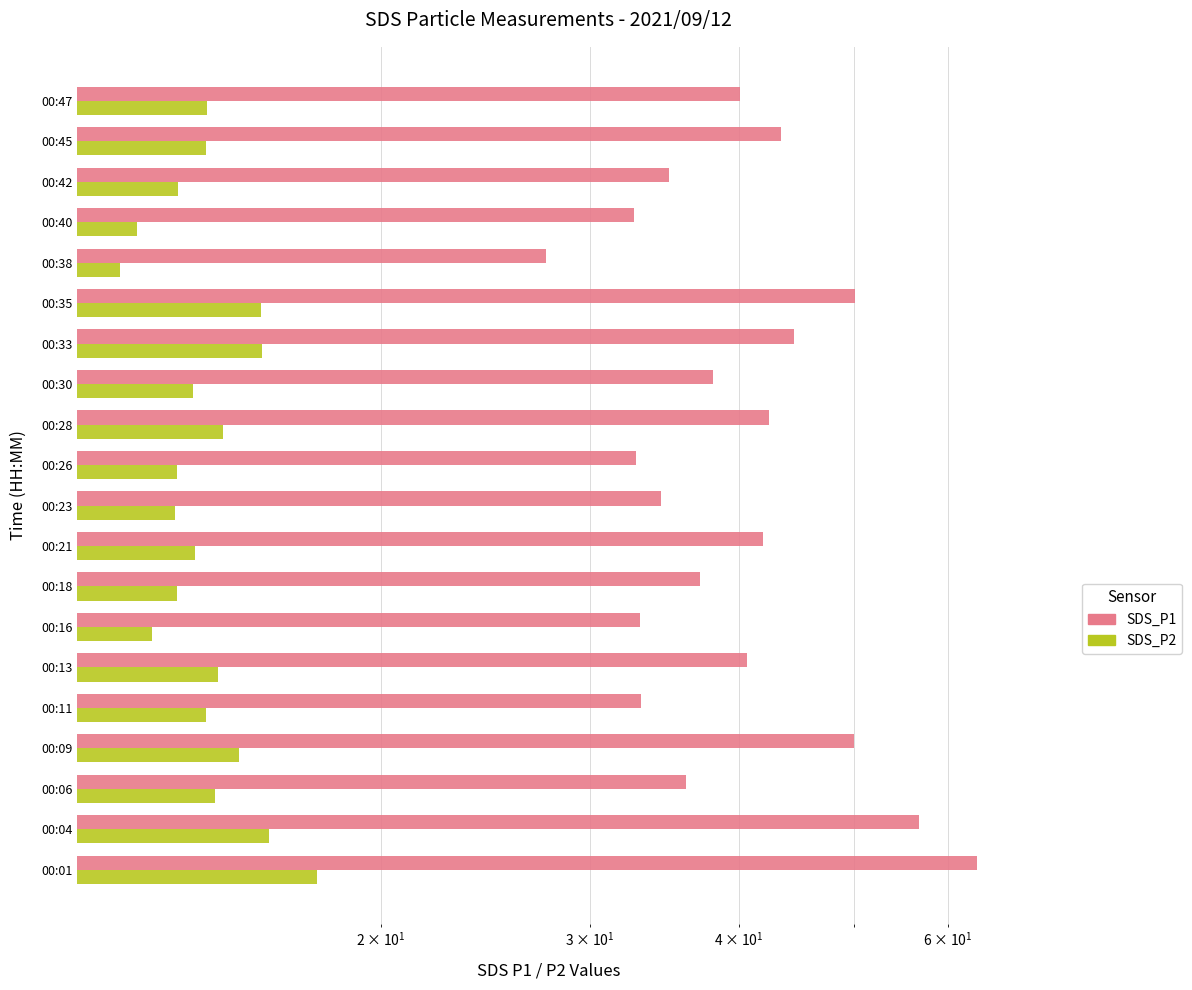

Is the value of SDS_P1 at 00:38 greater than the value of SDS_P2 at 00:16?

Yes